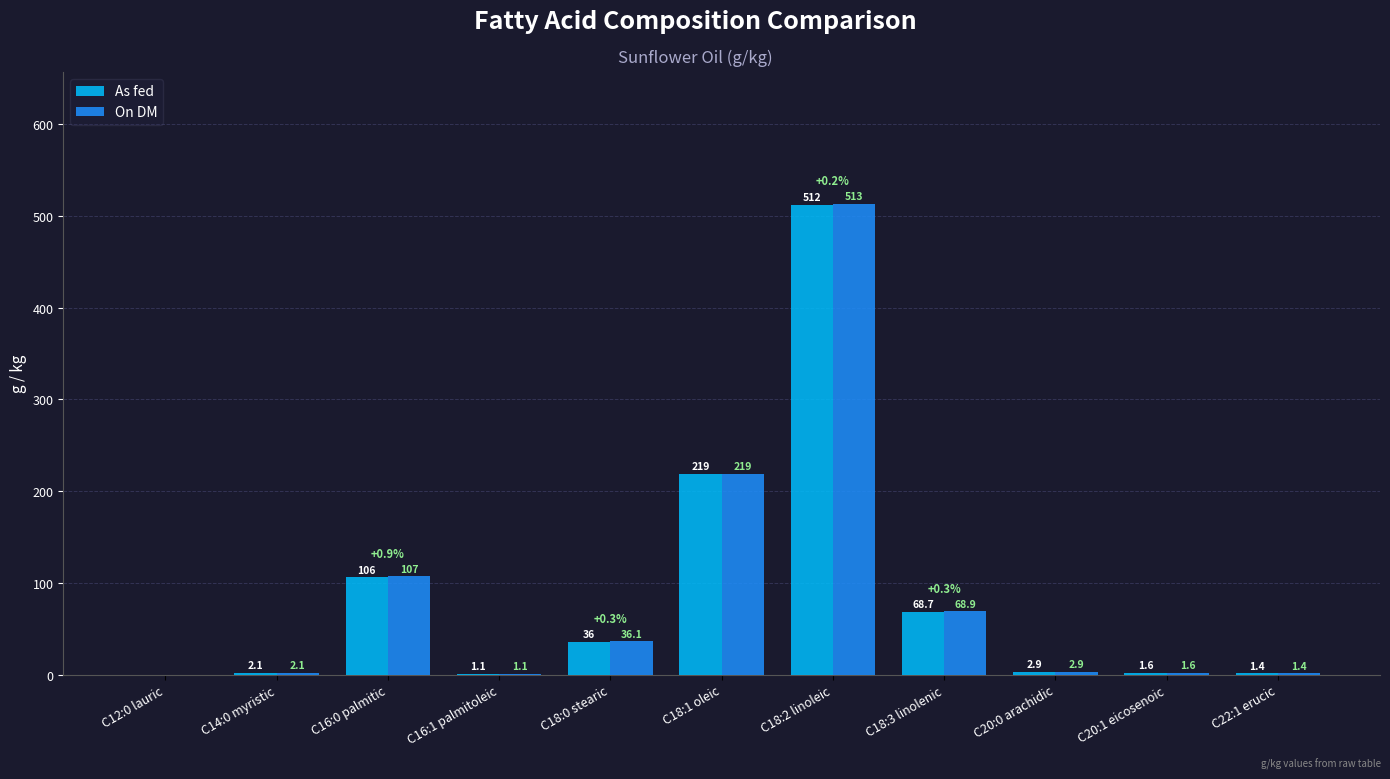

At which label does As fed reach its peak?

C18:2 linoleic